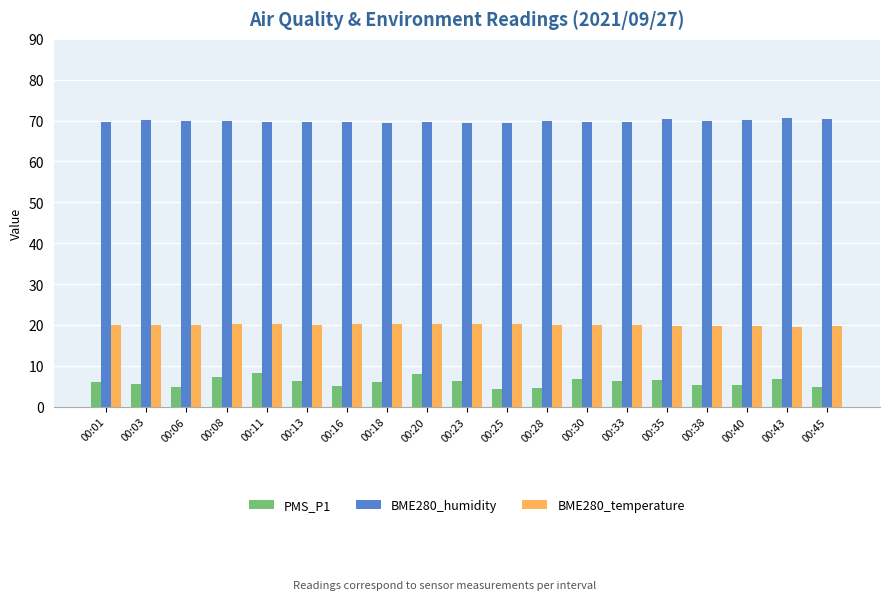

Count the number of categories in the chart.

19